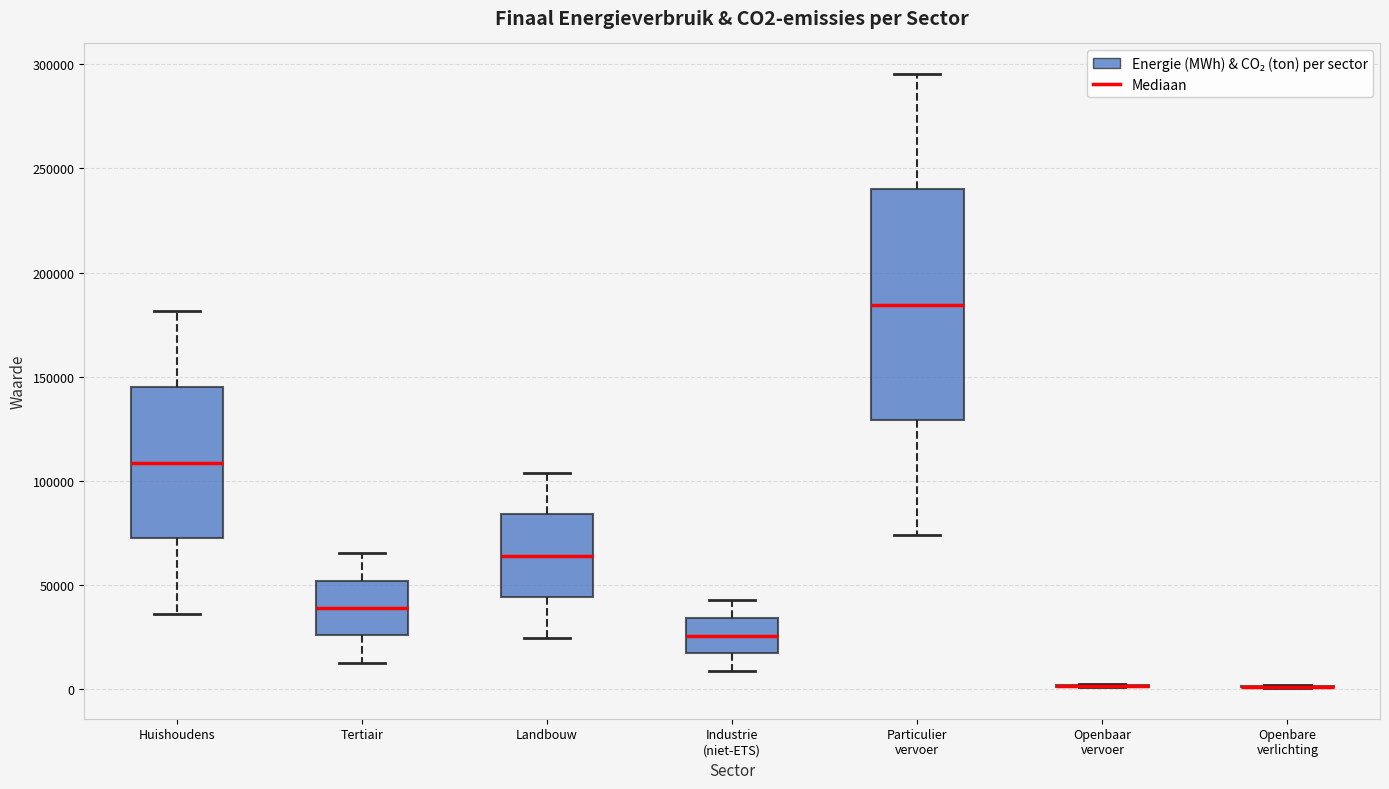

Comparing the boxes themselves (not the whiskers), which one is the tallest?

Particulier vervoer